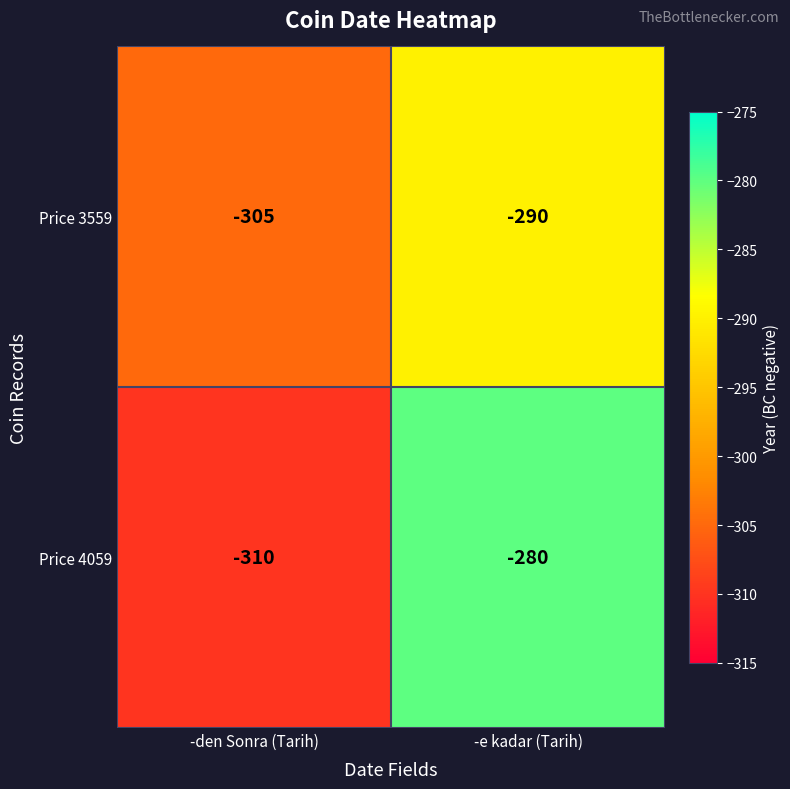

Read the Price 3559 value at -den Sonra (Tarih), to the nearest 10.

-300